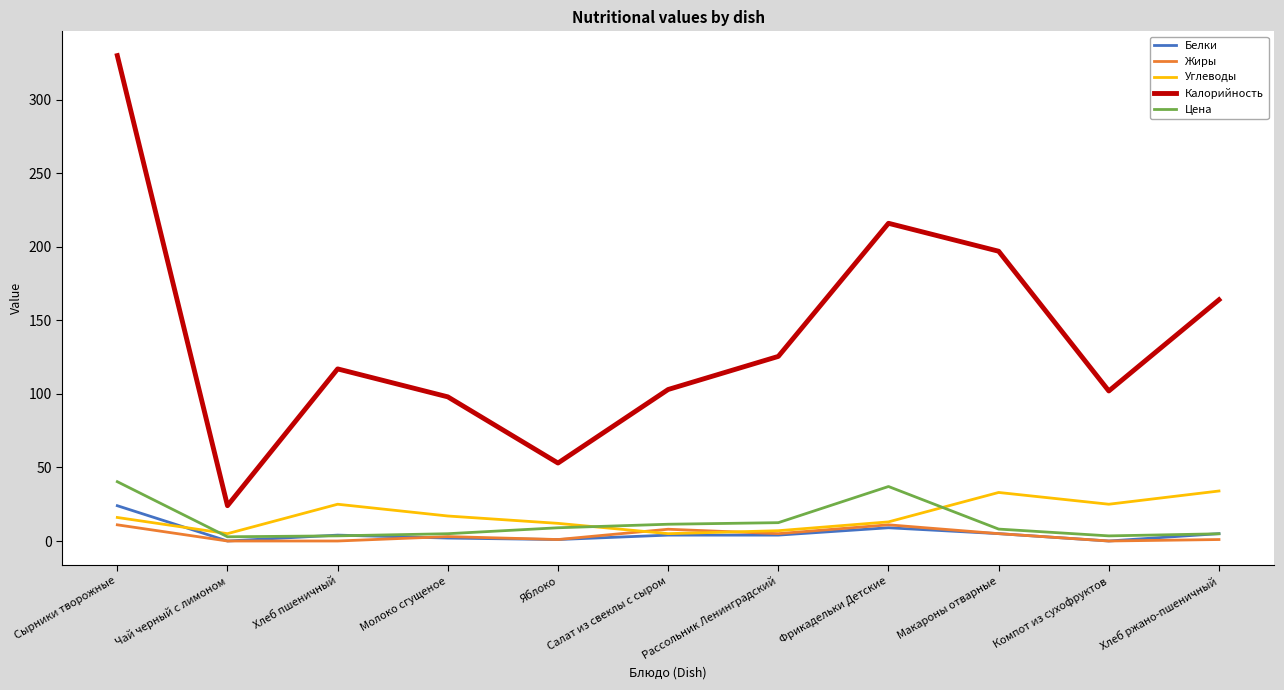

In Углеводы, how many points are lower than both neighbors (excluding endpoints)?

3